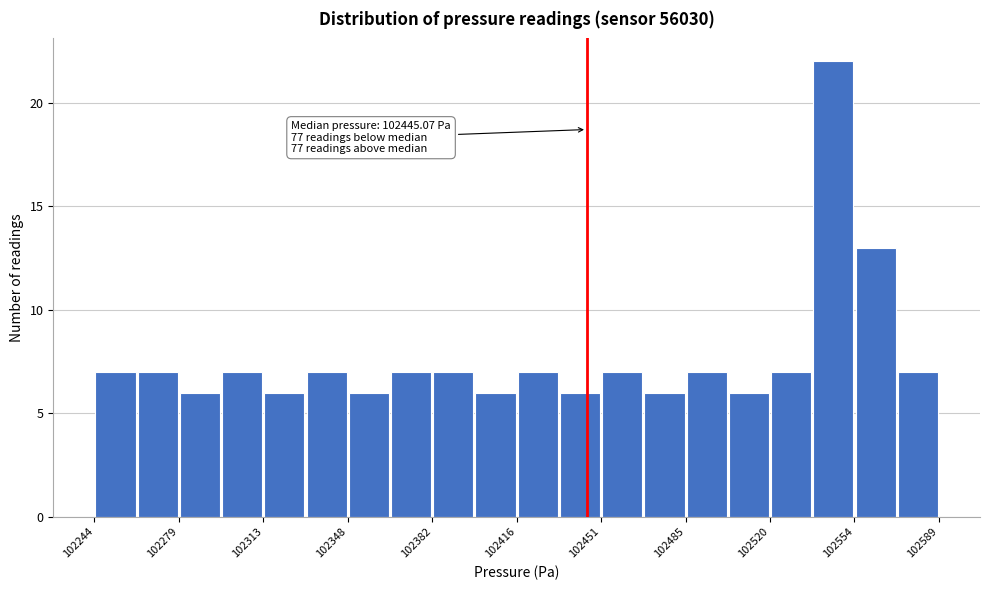

Read against the x-axis, roughly where is the centre of the tallest bar?

102545